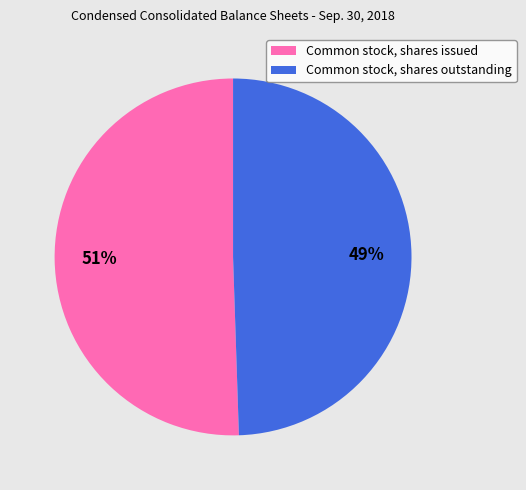

Combined, do Common stock, shares outstanding and Common stock, shares issued account for over 50%?

Yes